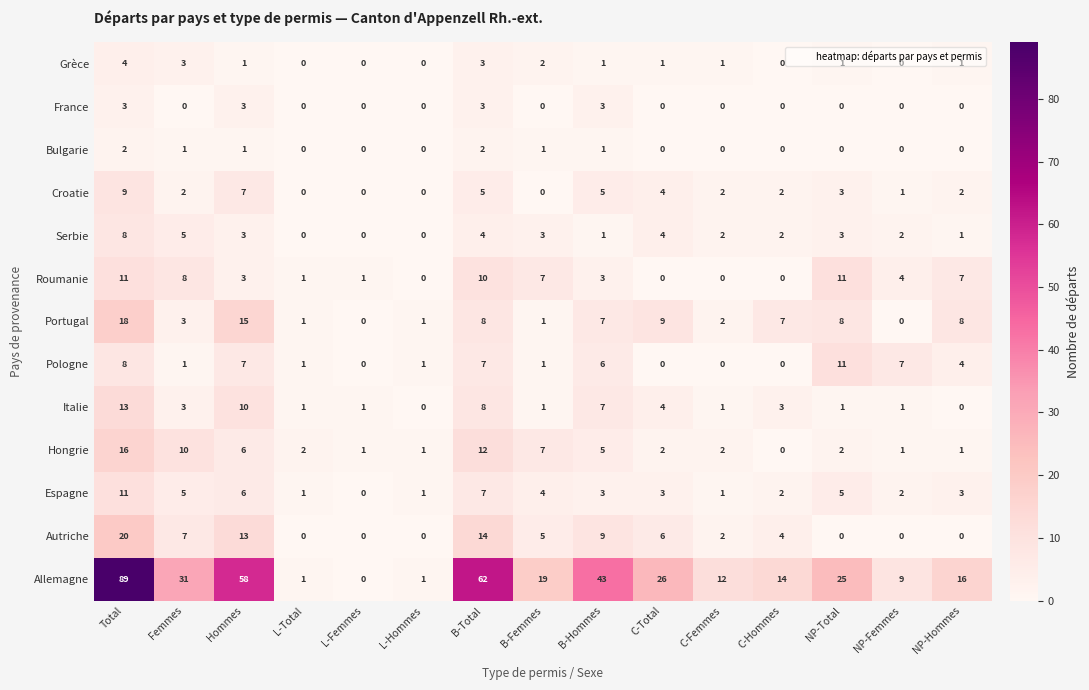

Which series changed the most between B-Hommes and C-Total?

Allemagne